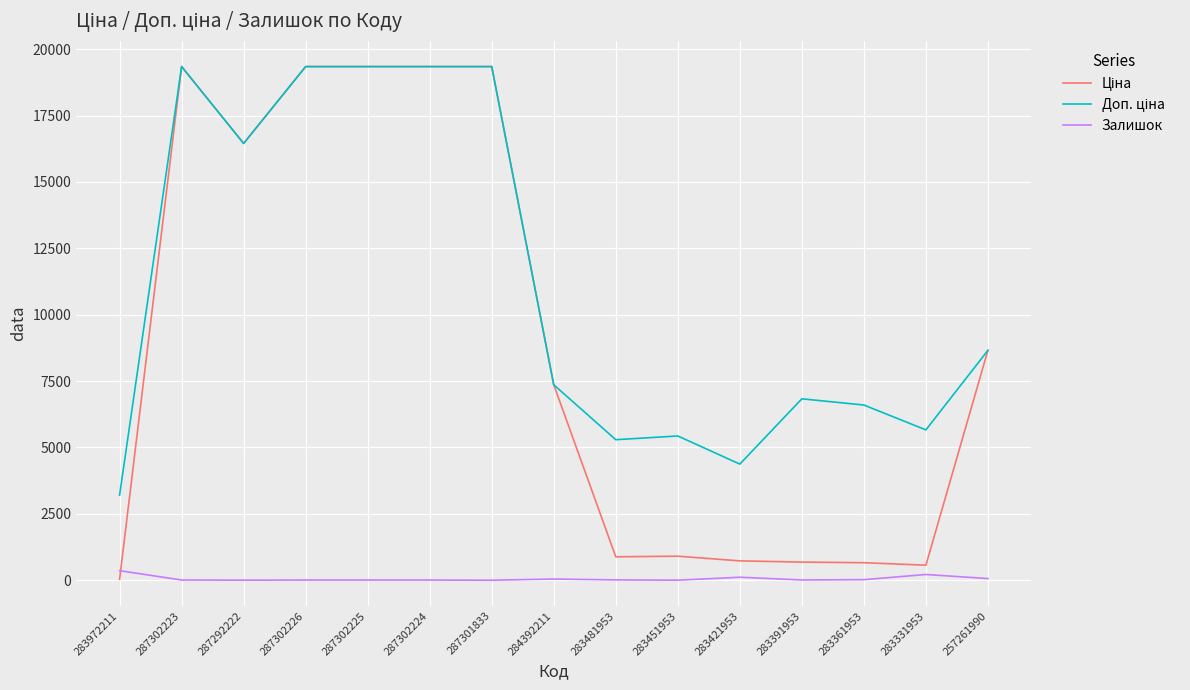

What is the maximum value shown in the chart?

19343.1